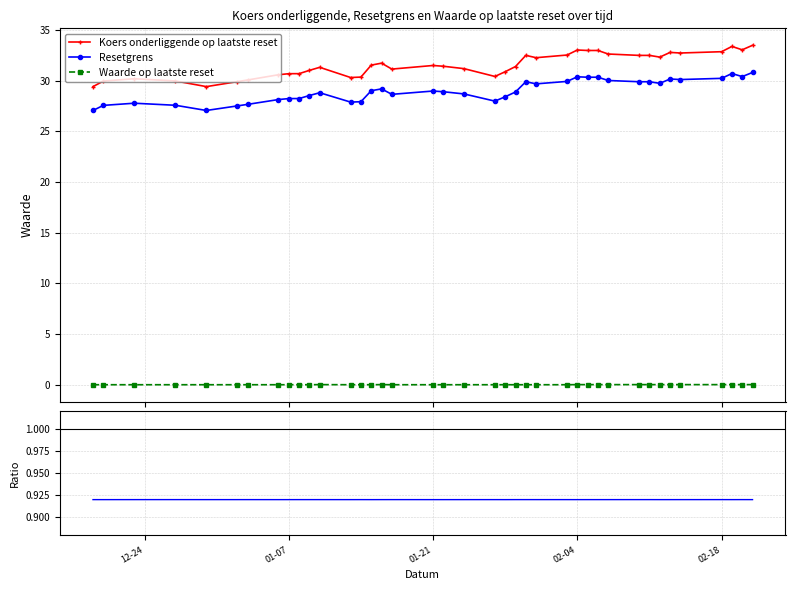

True or false: Koers onderliggende op laatste reset and Waarde op laatste reset cross at least once.

False